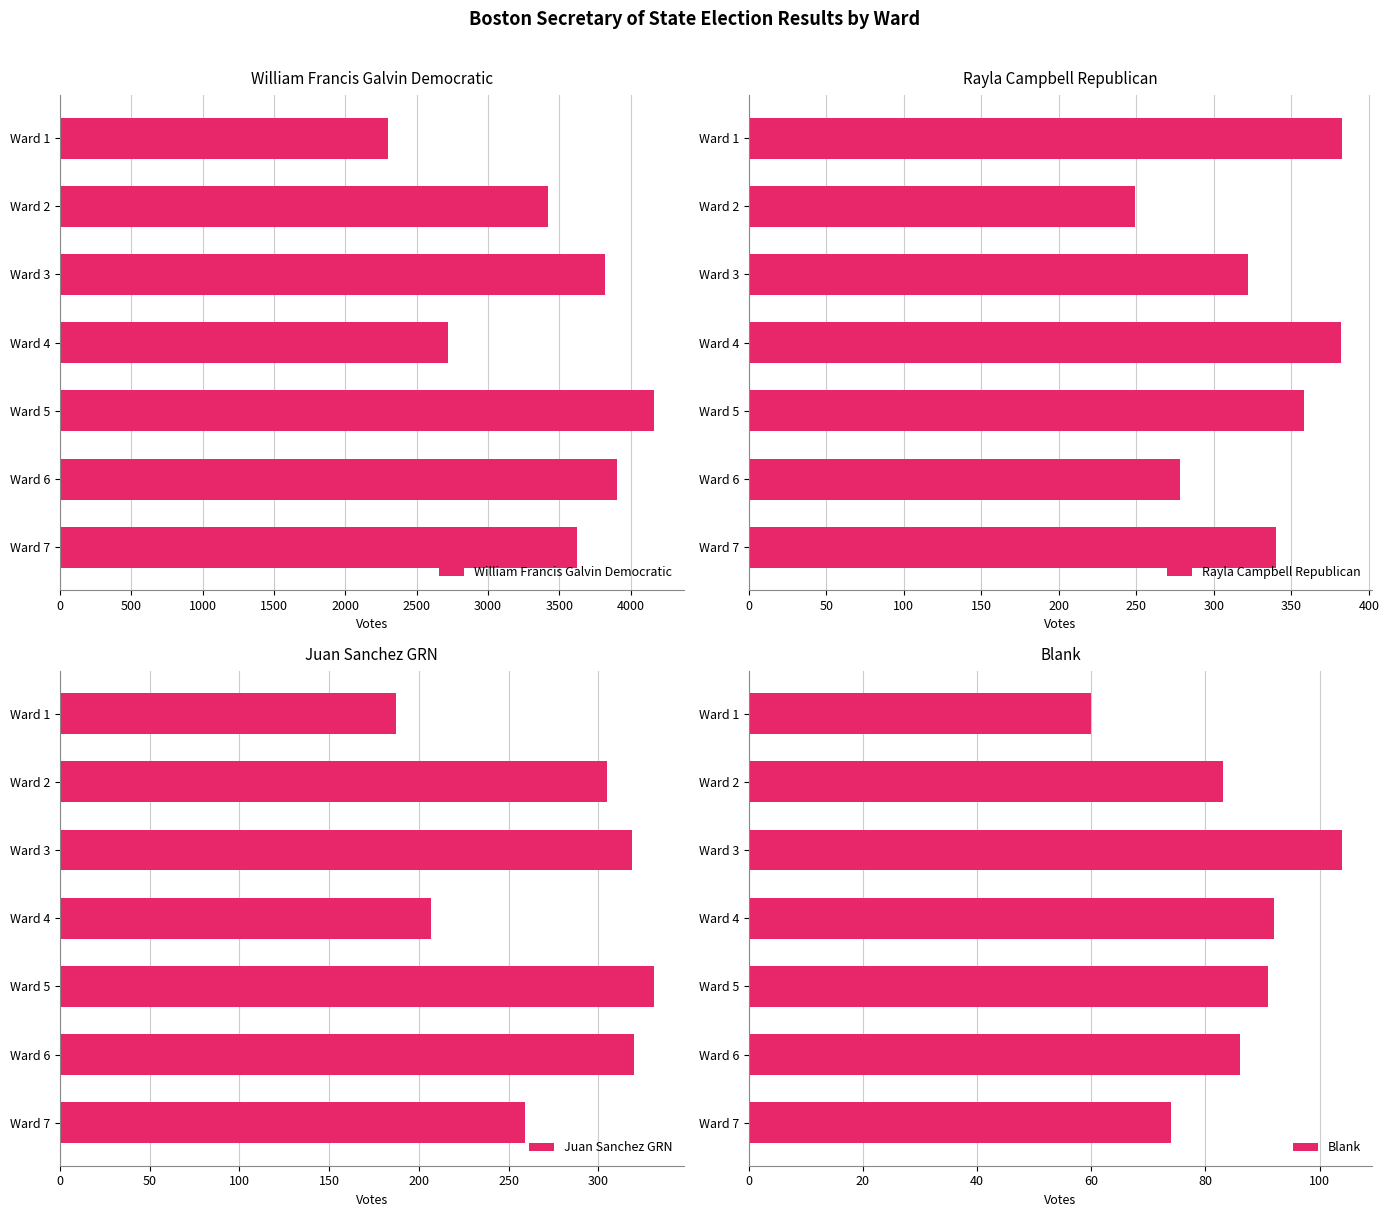

What is the value of the Juan Sanchez GRN bar at the 1st from the left?

187